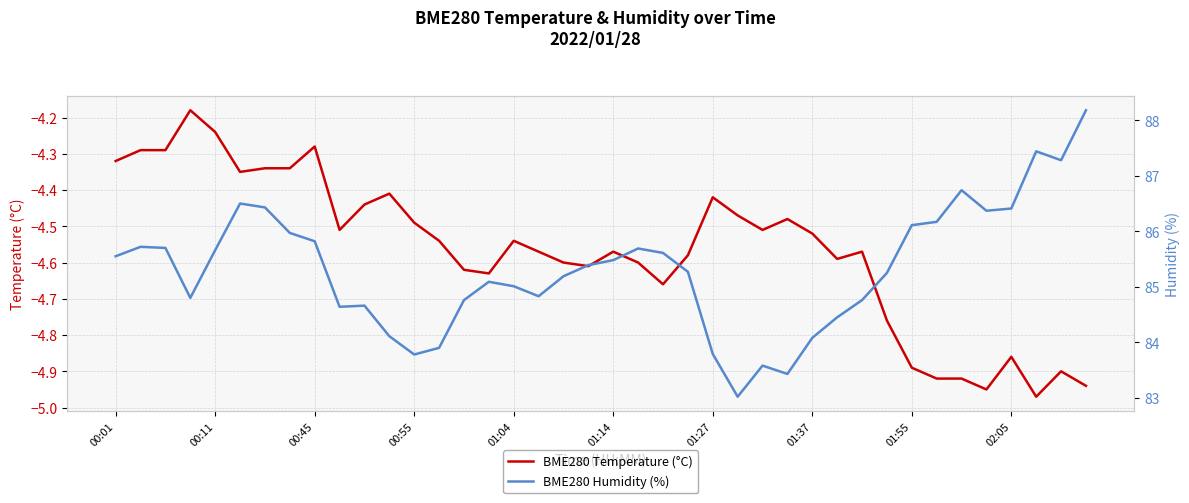

How many interior local valleys does the BME280 Humidity (%) series have?

8